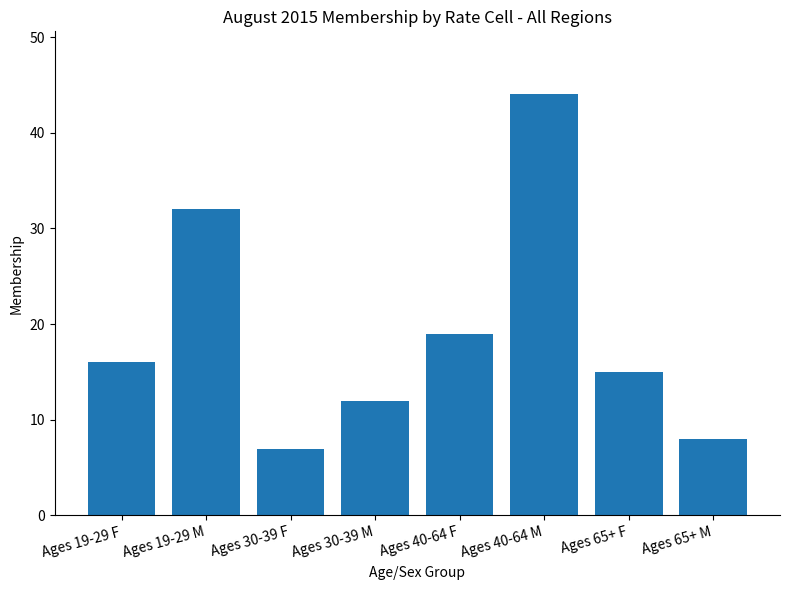

At which label is the value closest to 25?

Ages 40-64 F